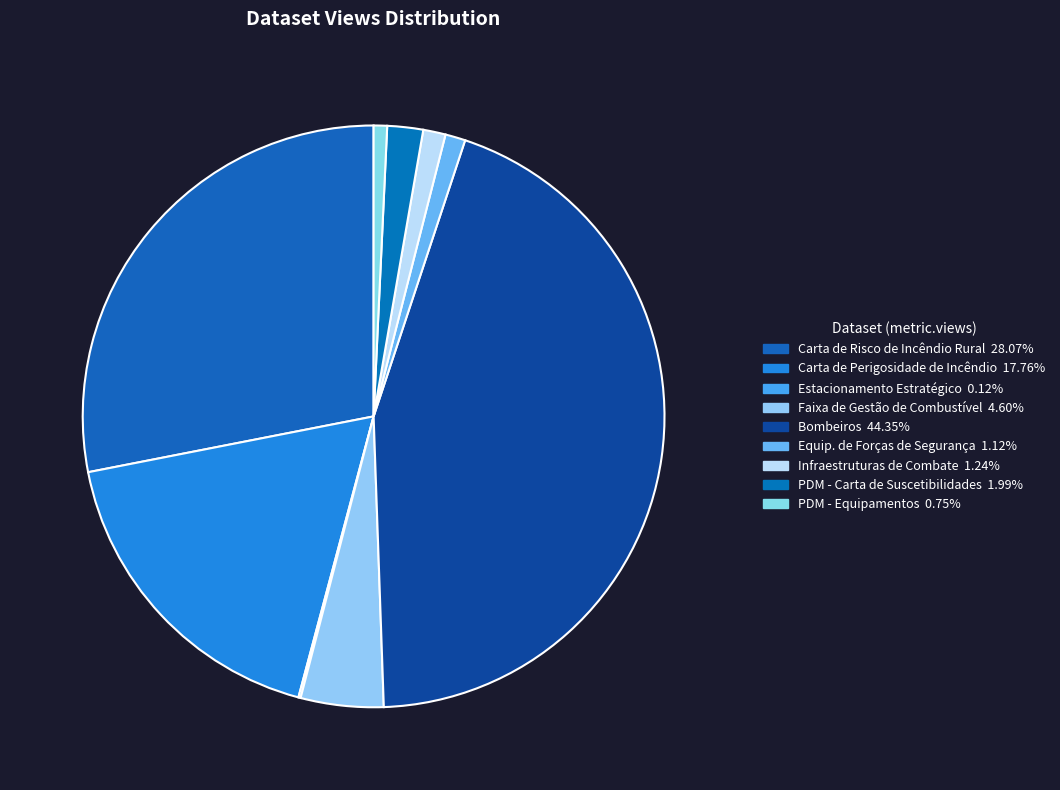

To the nearest percent, what is the difference between the largest and smallest slice percentages?

44%